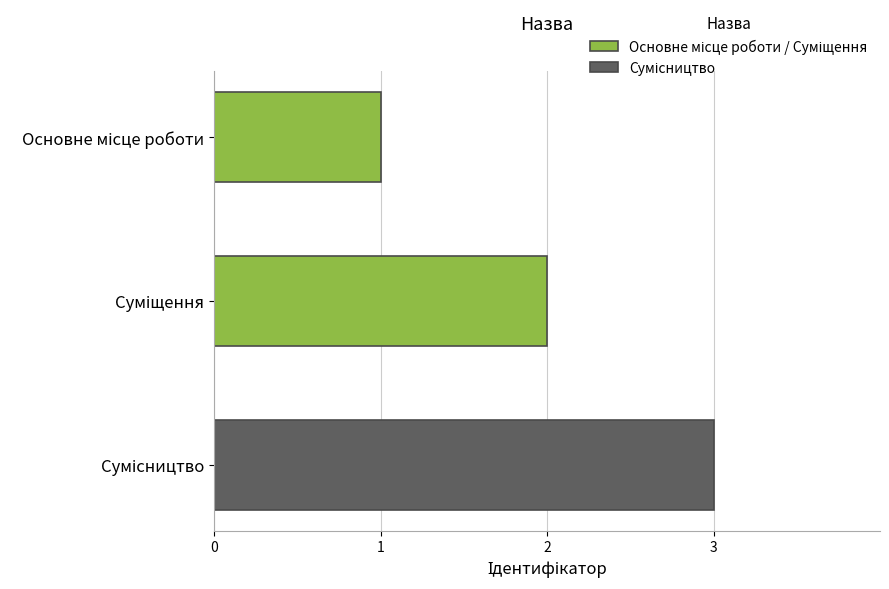

What is the maximum value shown in the chart?

3